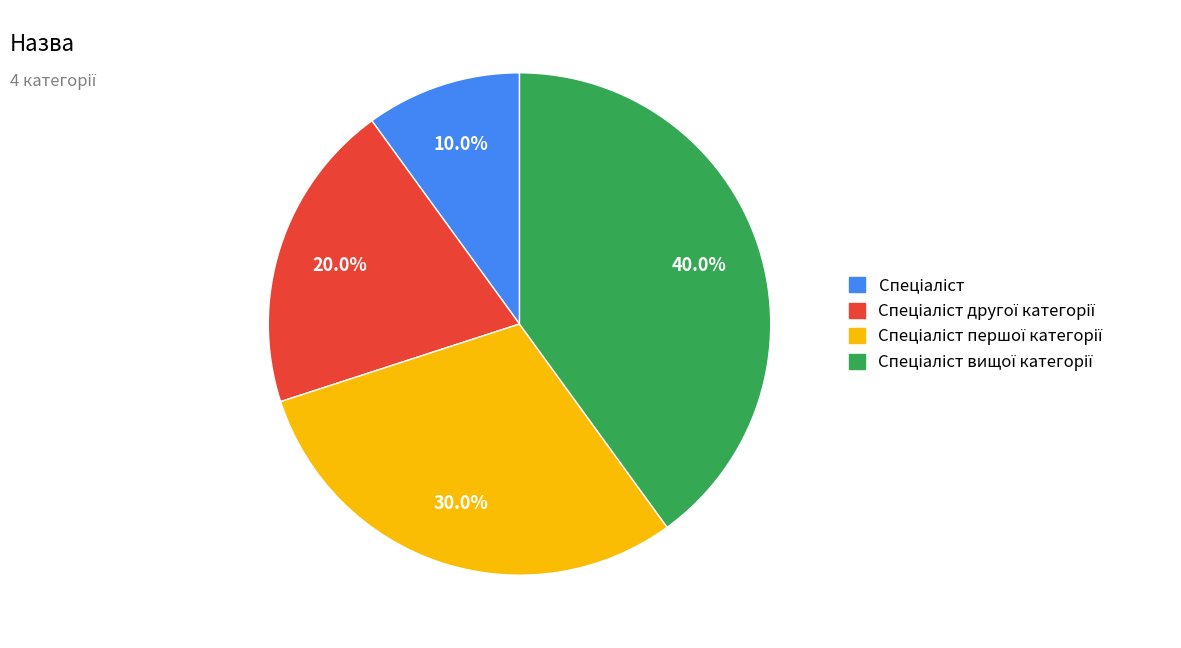

Is there a majority slice in this chart?

No